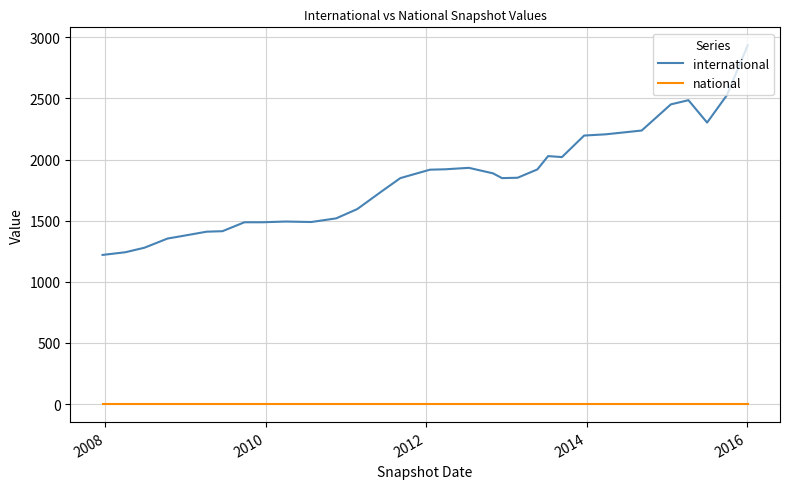

Rank the series by their maximum value, from lowest to highest.

national, international